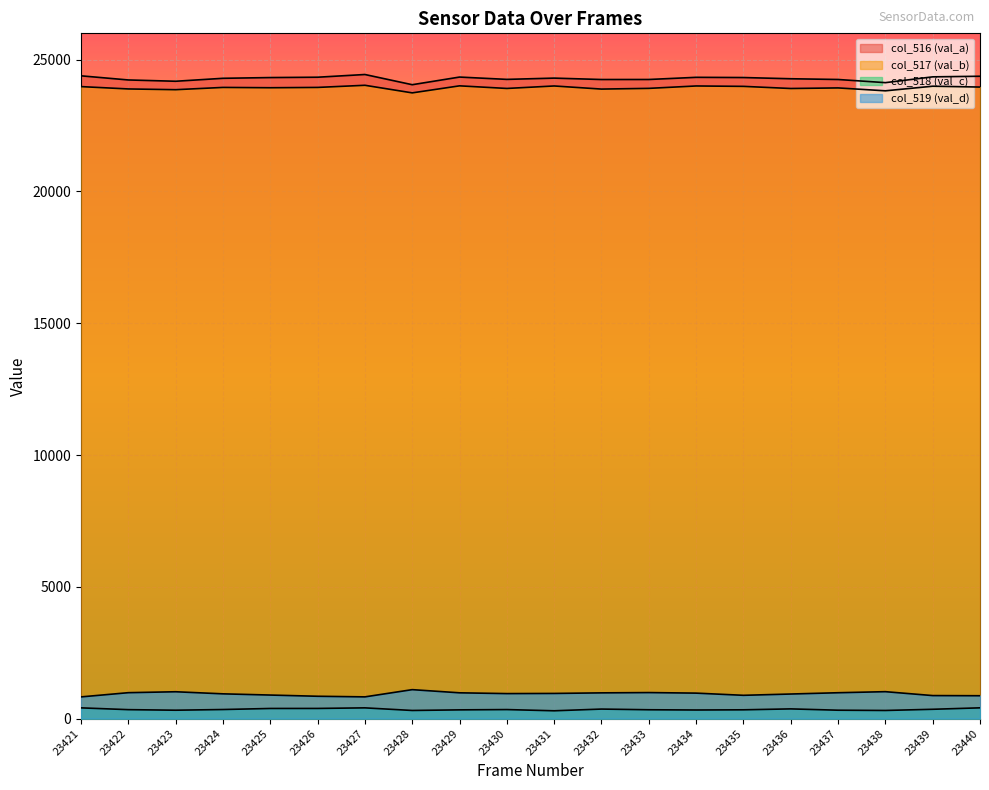

Which category has the highest value in the col_518 (val_c) series?

23440